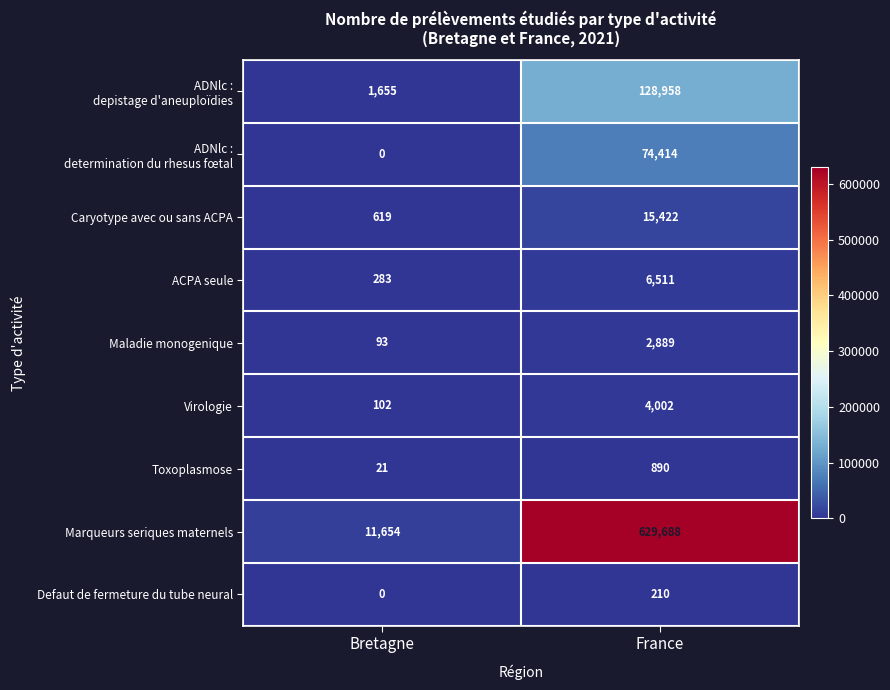

Rank the categories by Marqueurs seriques maternels value from highest to lowest.

France, Bretagne